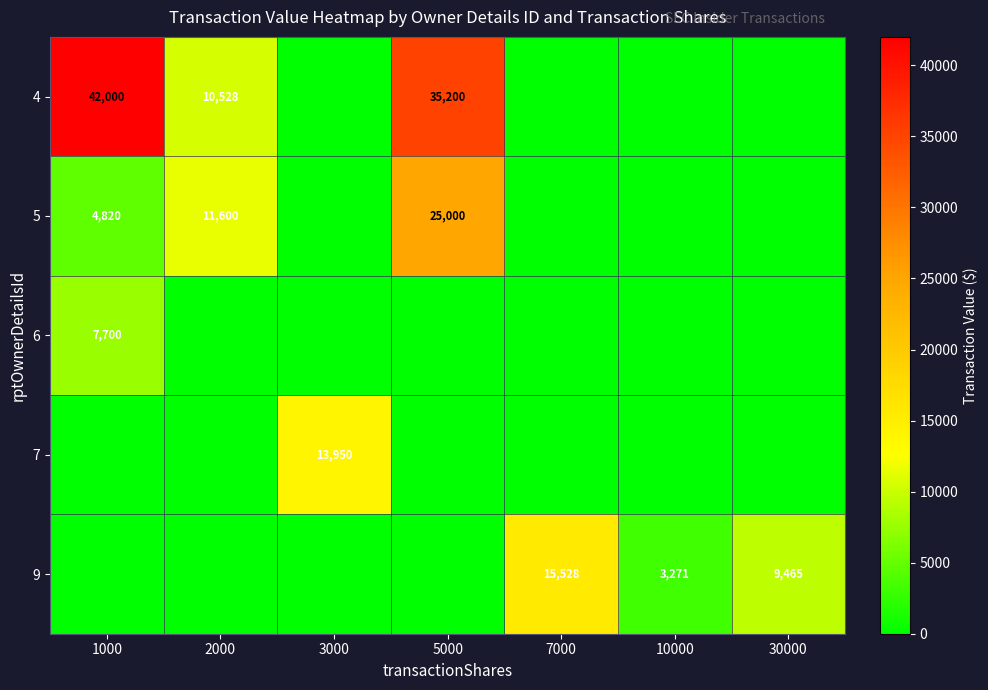

The value of 6 at 1000 is 2898. True or false?

False